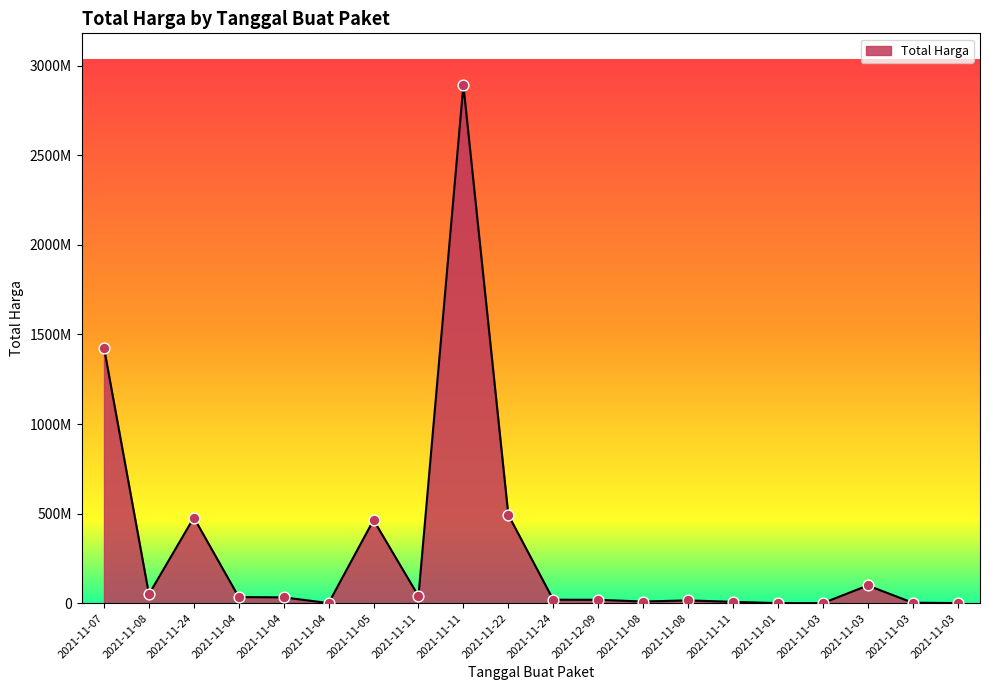

What is the ratio of the value at 2021-11-22 to the value at 2021-11-08?

31.8